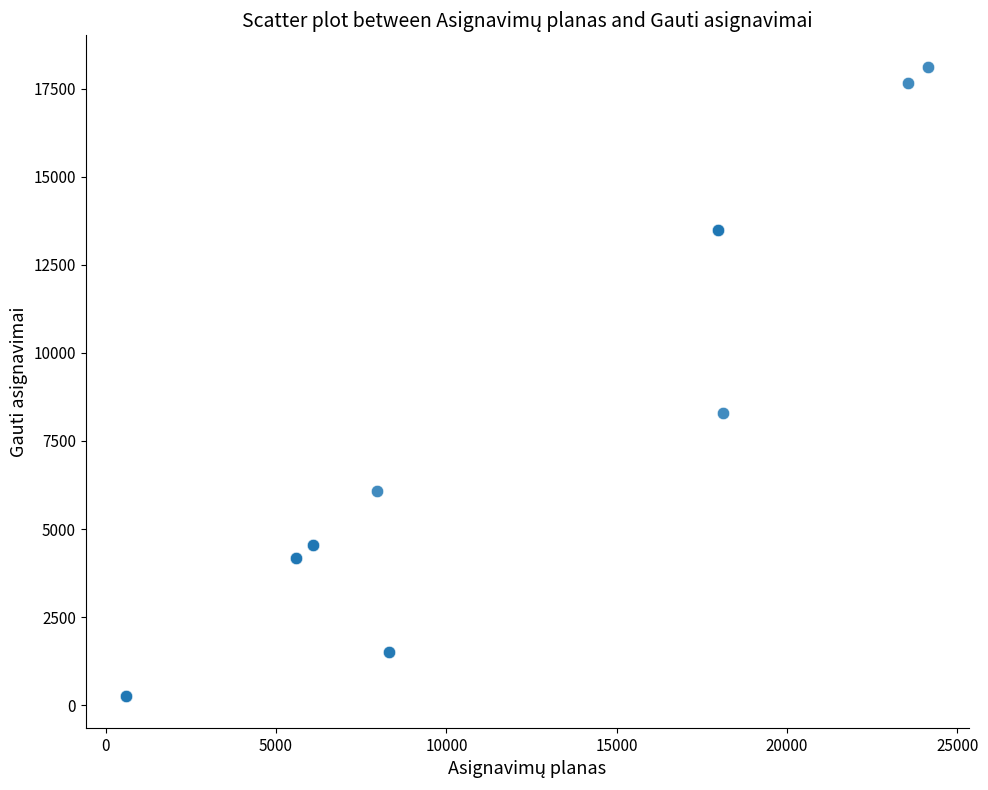

What Y value in the scatter plot is closest to 9187?

8302.1